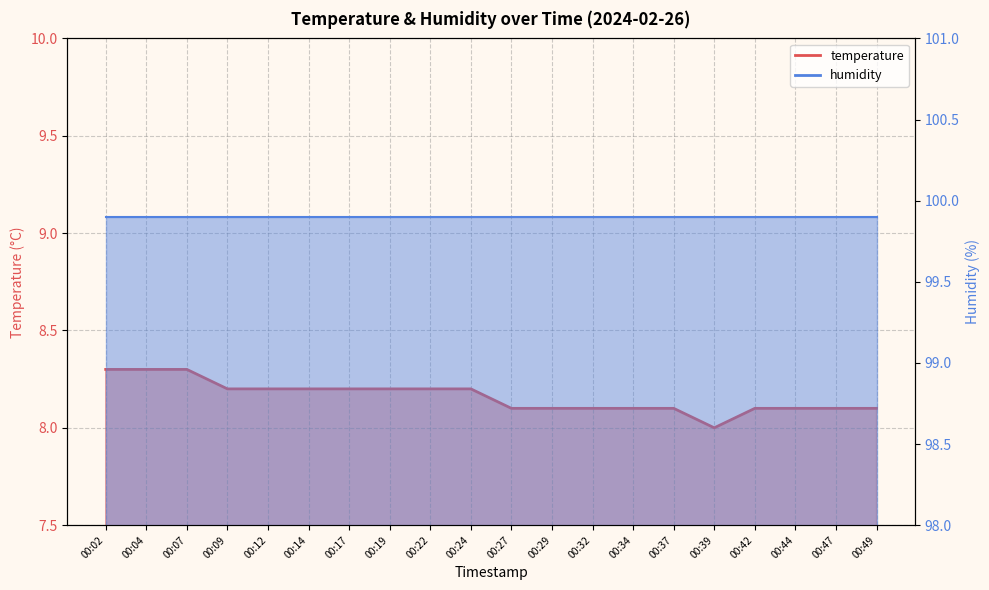

Does the chart display data point markers on the line(s)?

No